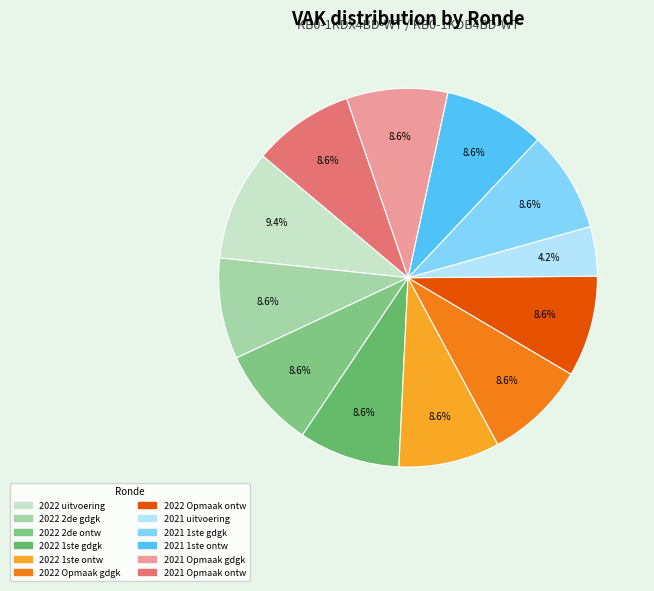

How many segments does this pie chart have?

12